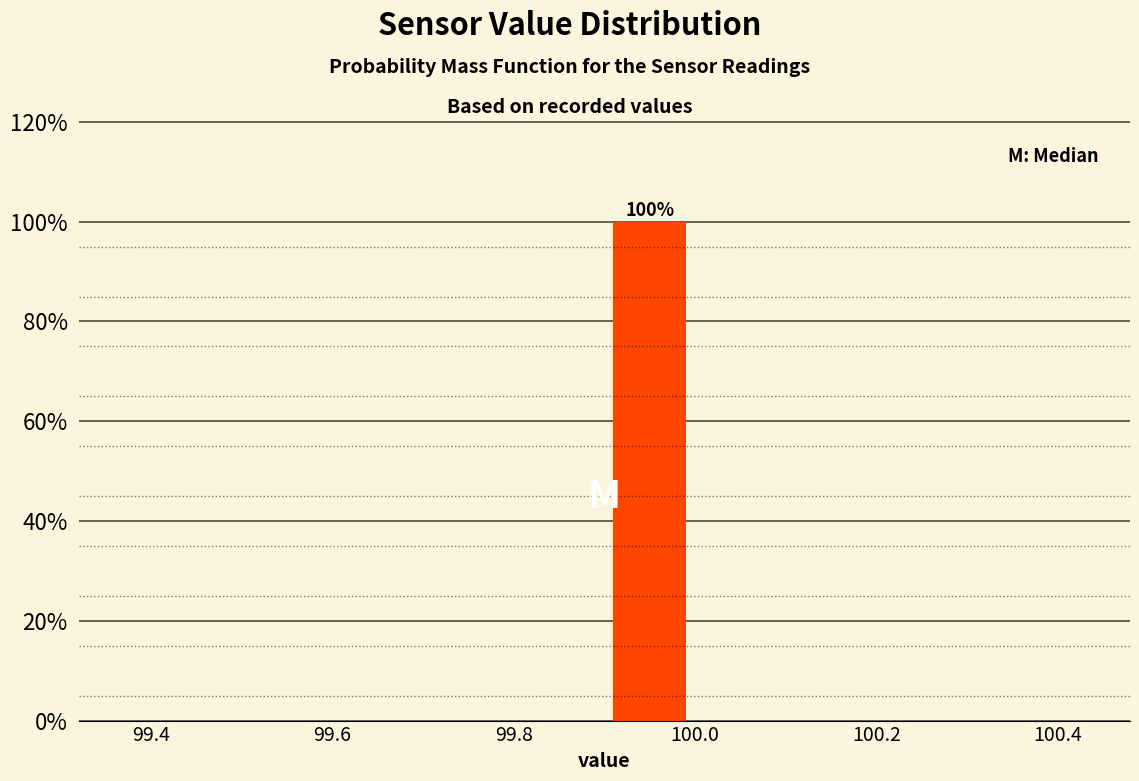

Which range on the x-axis has the tallest bar?

99.9 to 100.0